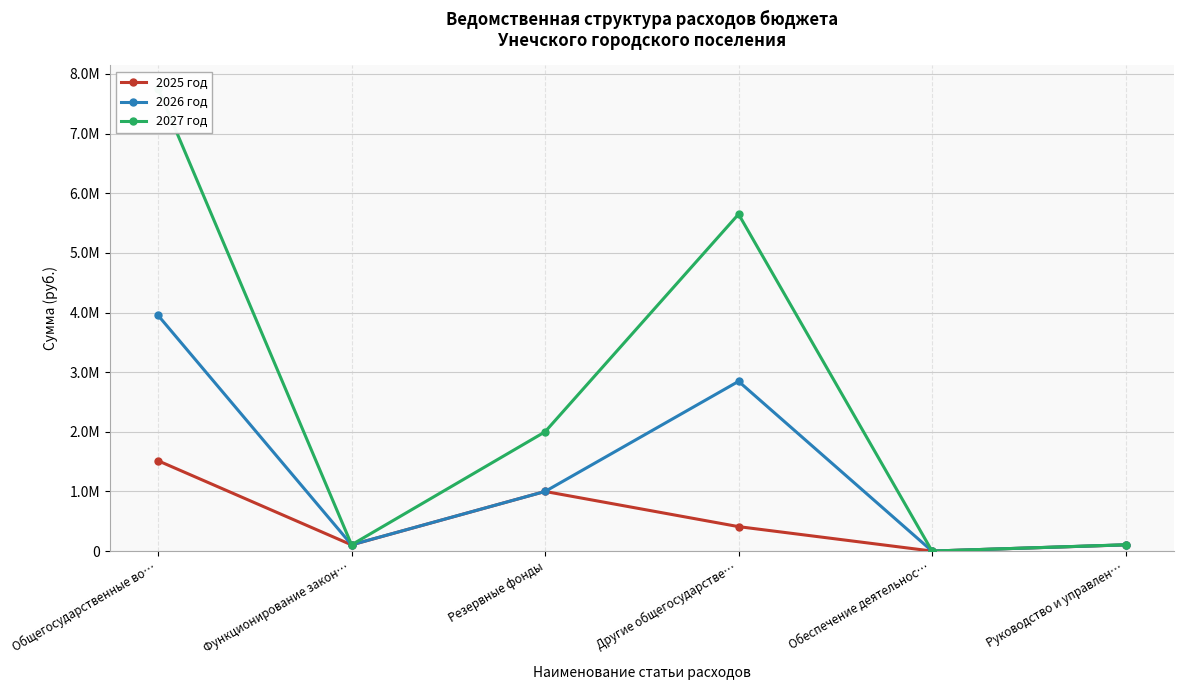

What is the difference between the 2027 год values at Другие общегосударстве… and Общегосударственные во…?

2106420